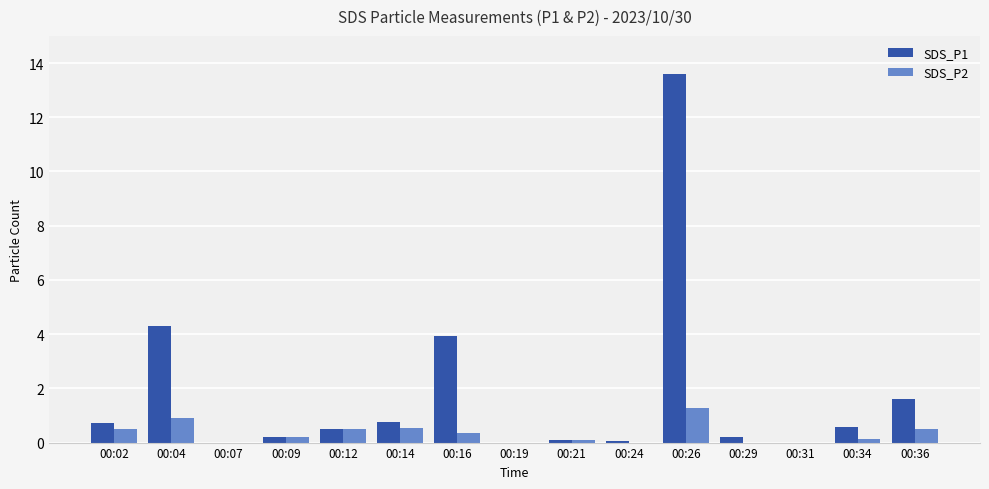

What is the total value across all series at 00:16?

4.3